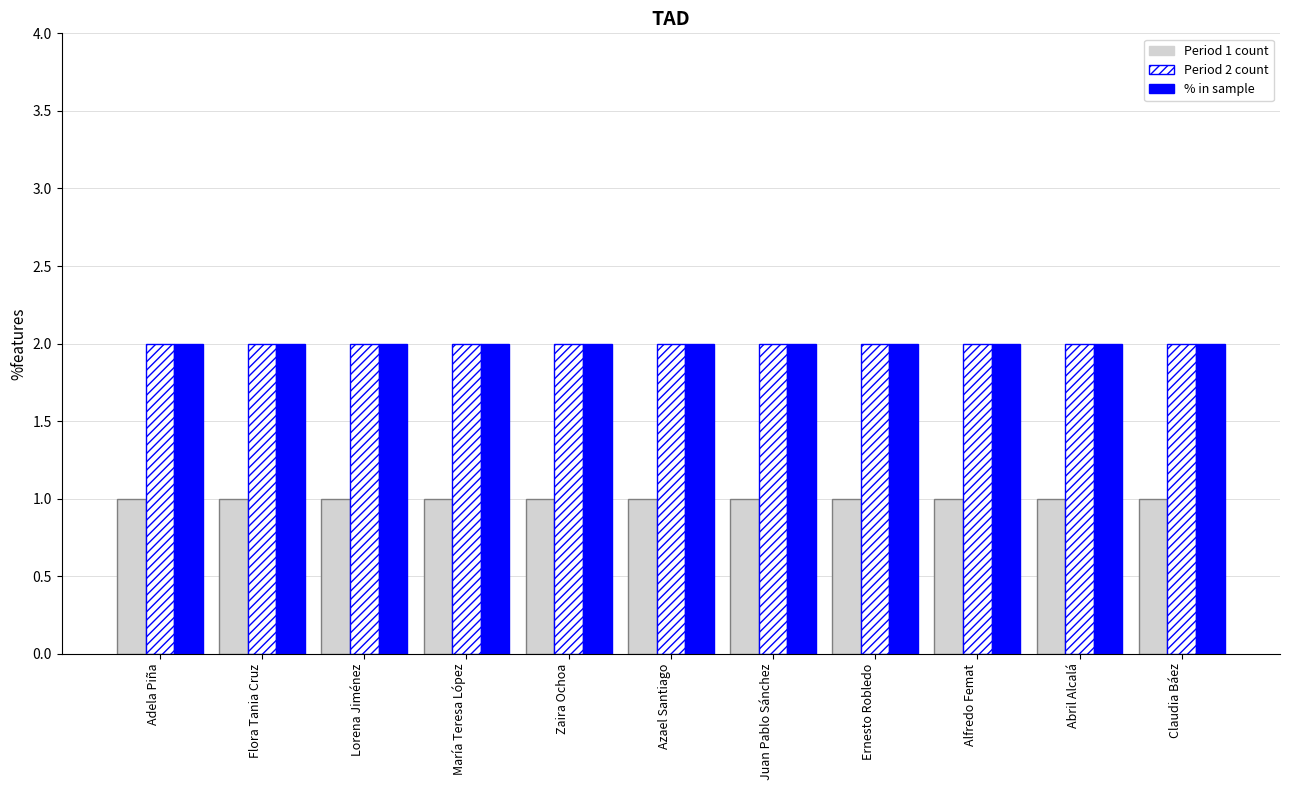

What position from the right is Juan Pablo Sánchez?

5